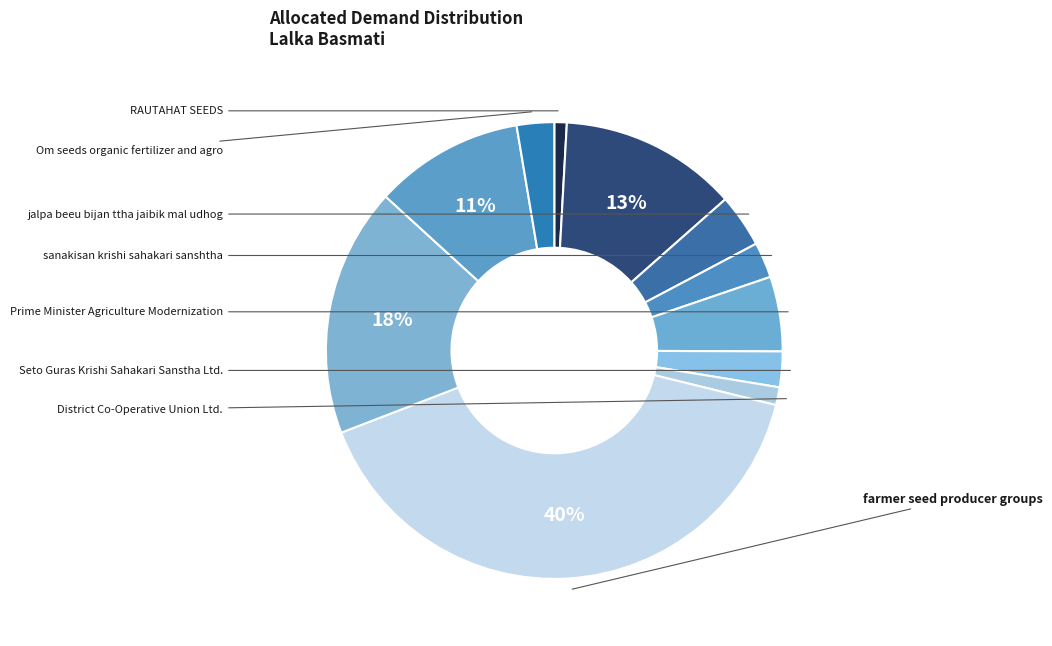

What is the largest slice in the pie chart?

farmer seed producer groups